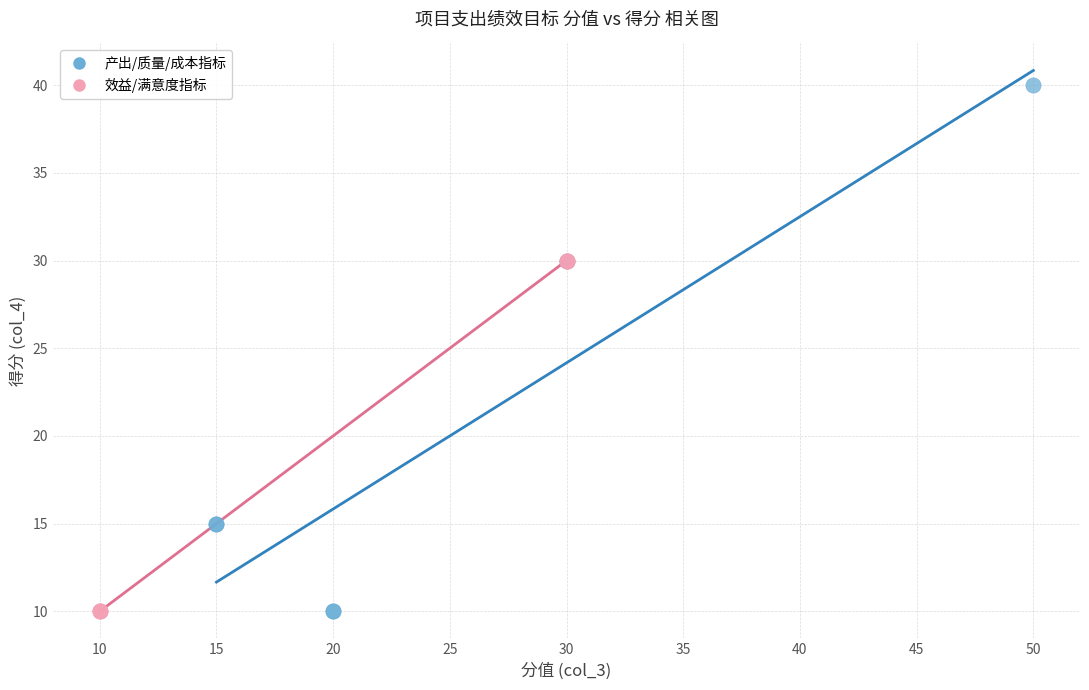

Which series reaches the maximum Y coordinate?

产出/质量/成本指标